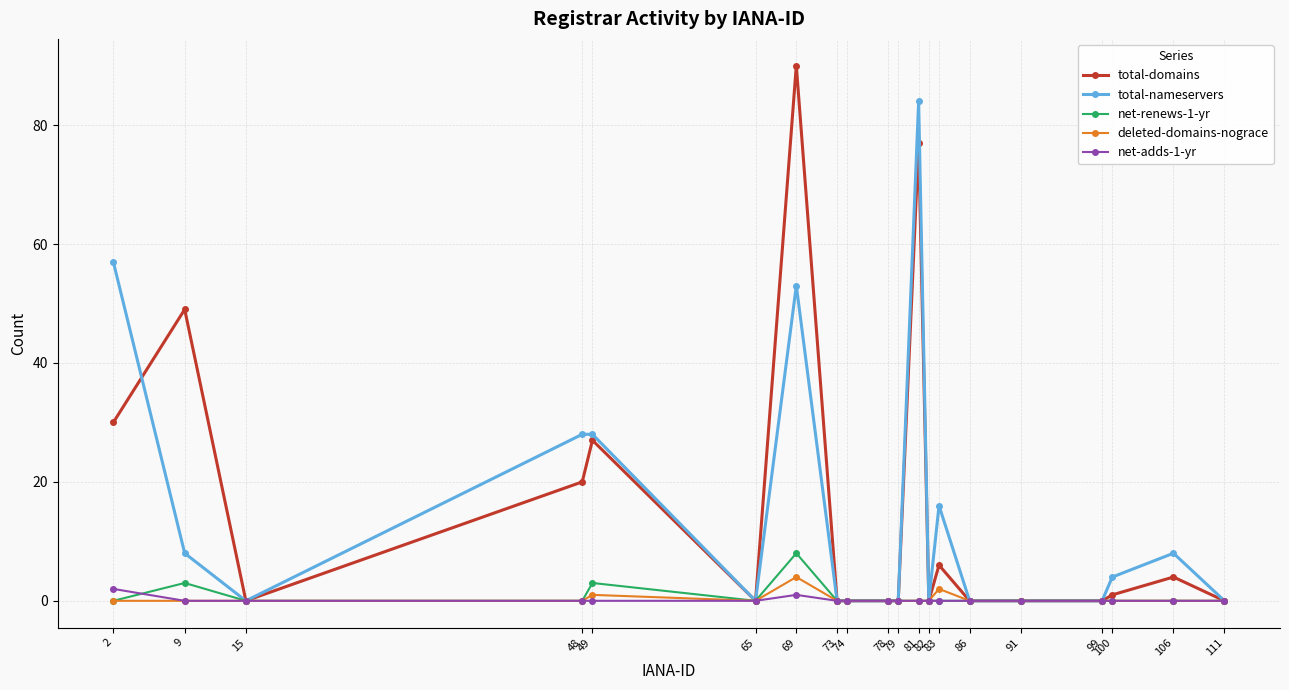

What are all the series names shown in the legend?

total-domains, total-nameservers, net-renews-1-yr, deleted-domains-nograce, net-adds-1-yr